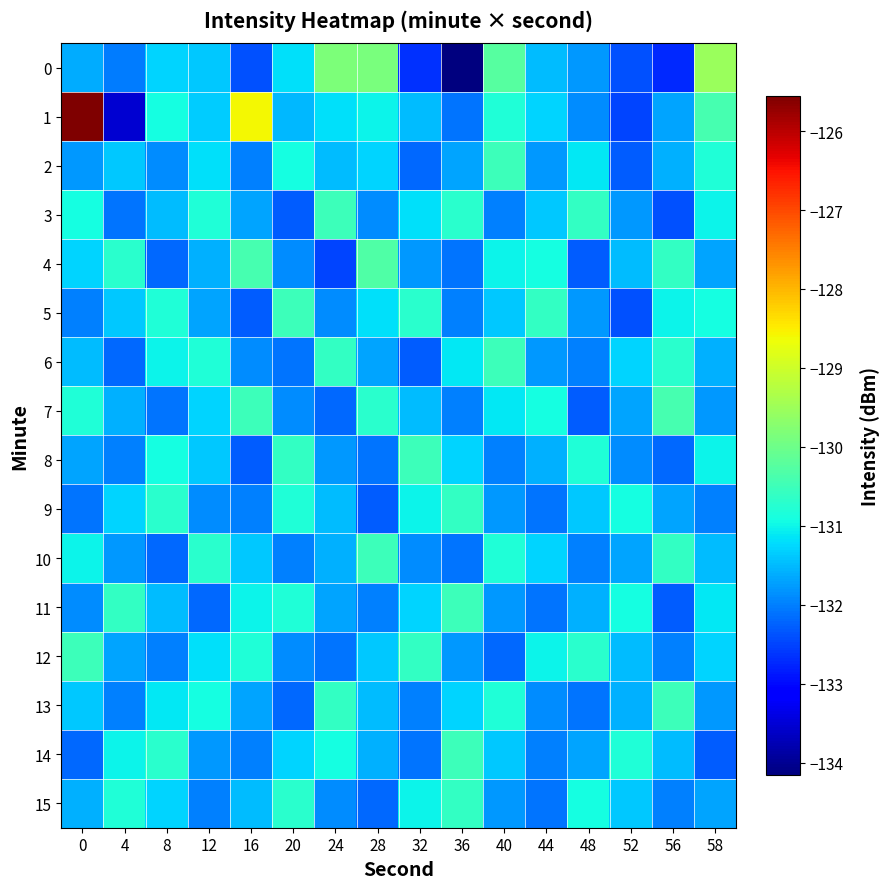

At 8, list the series in order from largest to smallest.

9, 14, 5, 8, 1, 6, 13, 0, 15, 3, 11, 2, 12, 7, 4, 10